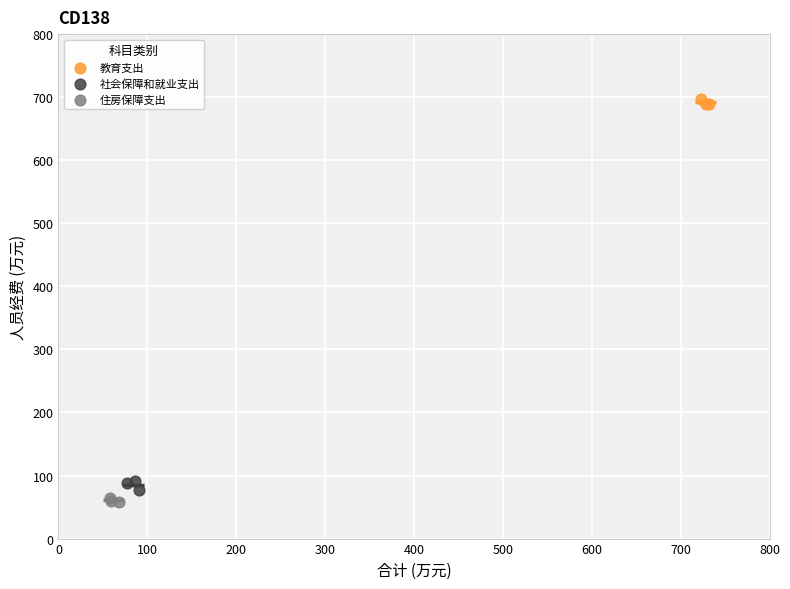

Which series contains the highest Y value?

教育支出